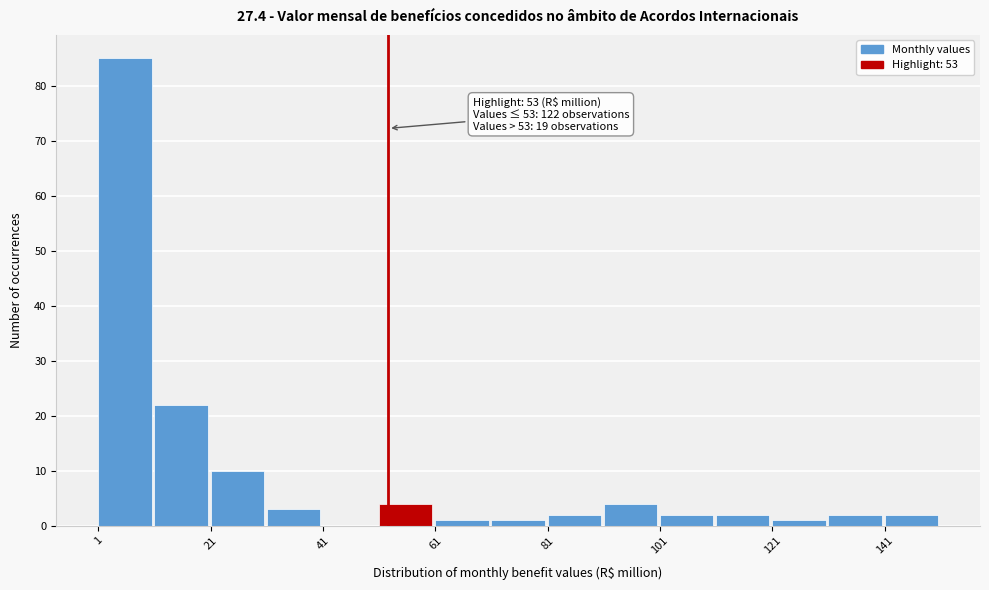

Around what value on the x-axis is the tallest bar? Give the approximate position of its centre, as read against the axis.

5